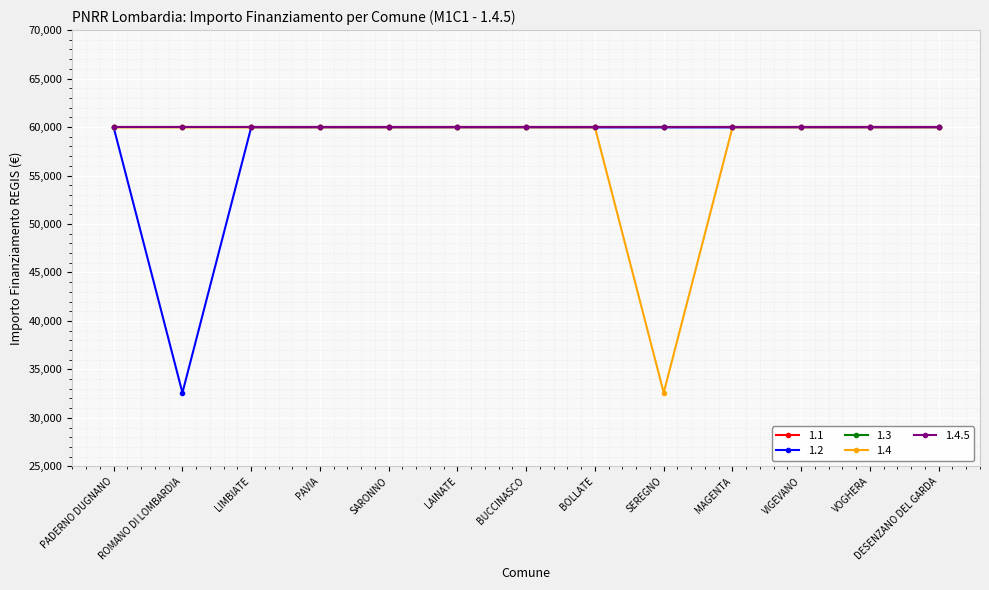

What is the label of the 2nd point from the right?

VOGHERA